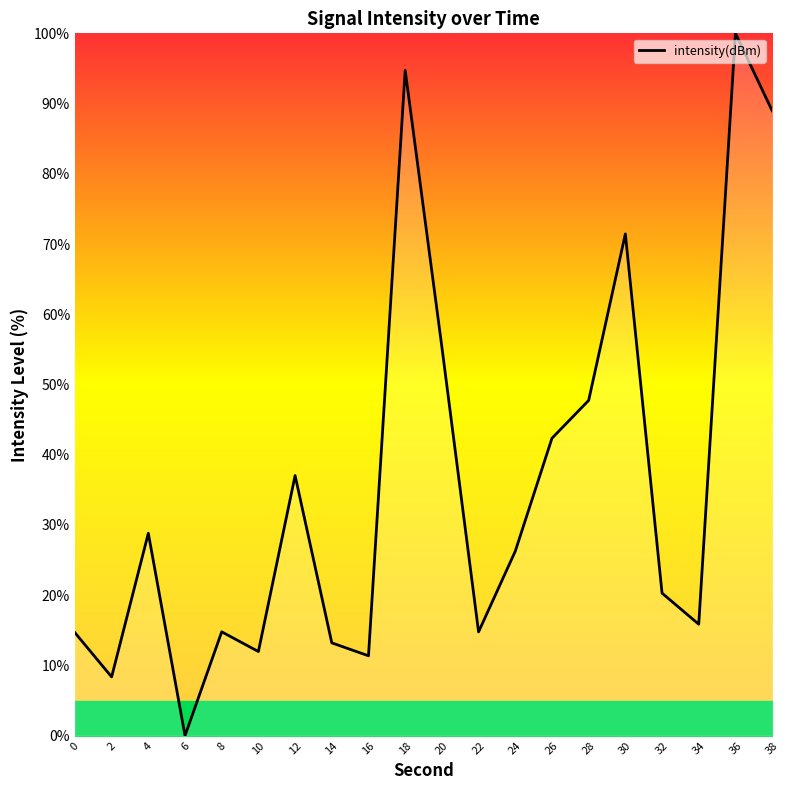

Does the chart have visible grid lines?

No